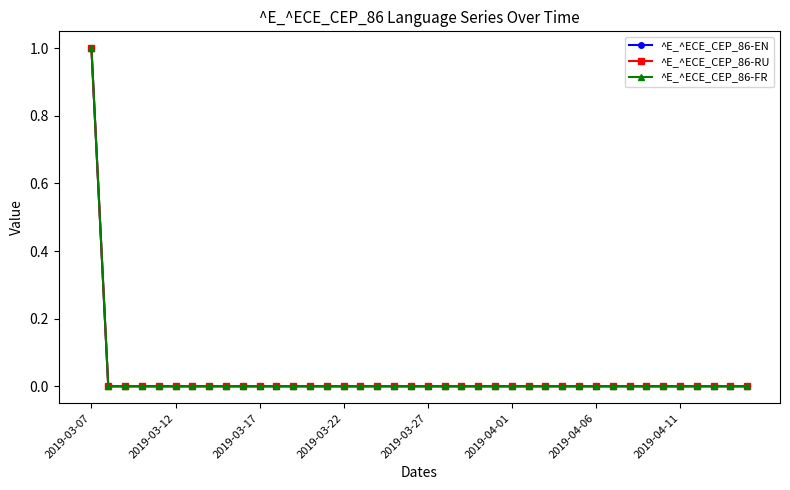

What are all the series names shown in the legend?

^E_^ECE_CEP_86-EN, ^E_^ECE_CEP_86-RU, ^E_^ECE_CEP_86-FR